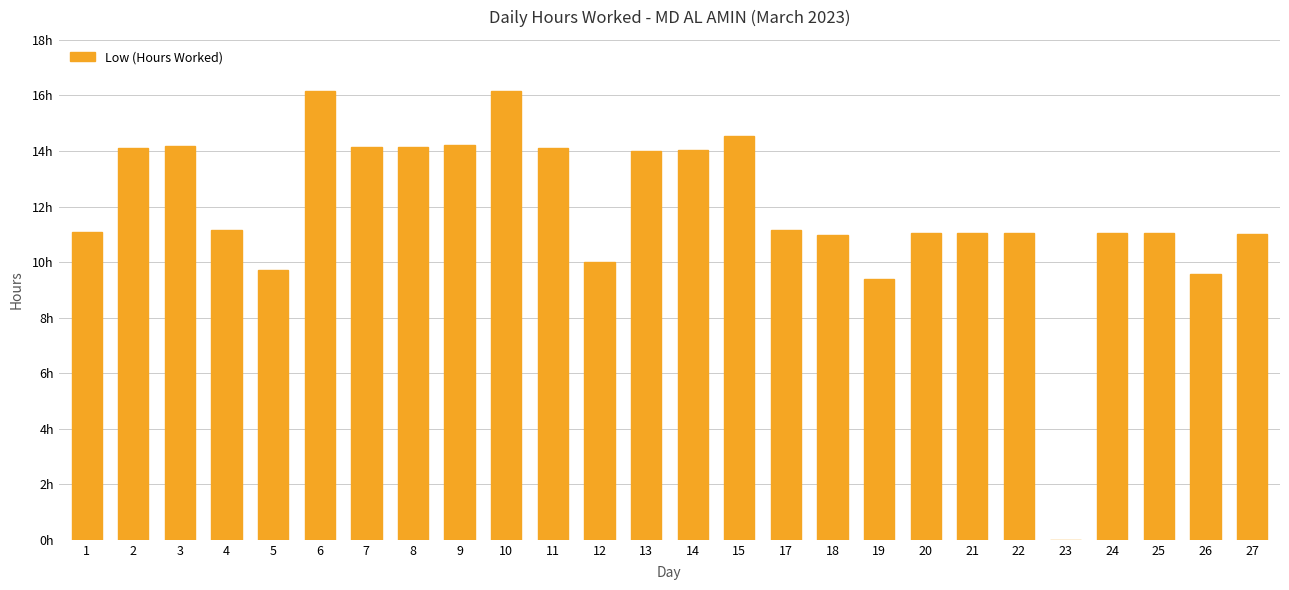

Are the bars horizontal?

No